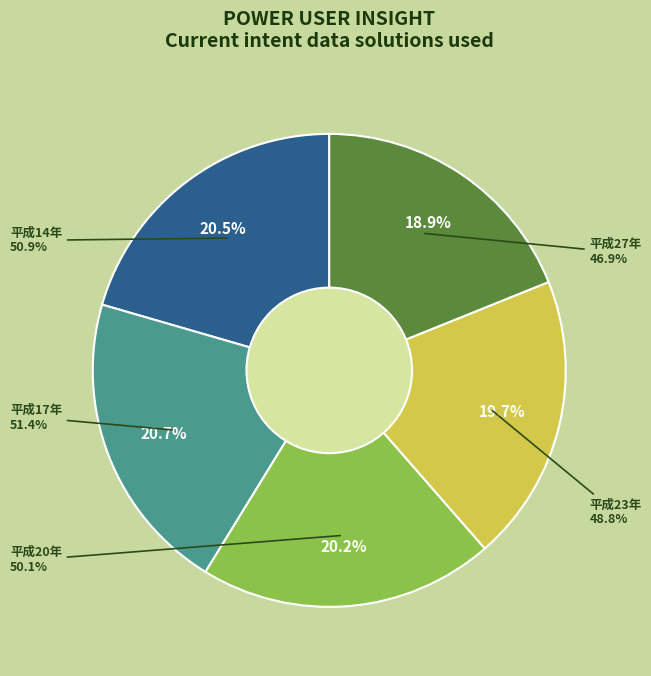

Is the sum of 平成20年 and 平成27年 greater than half?

No